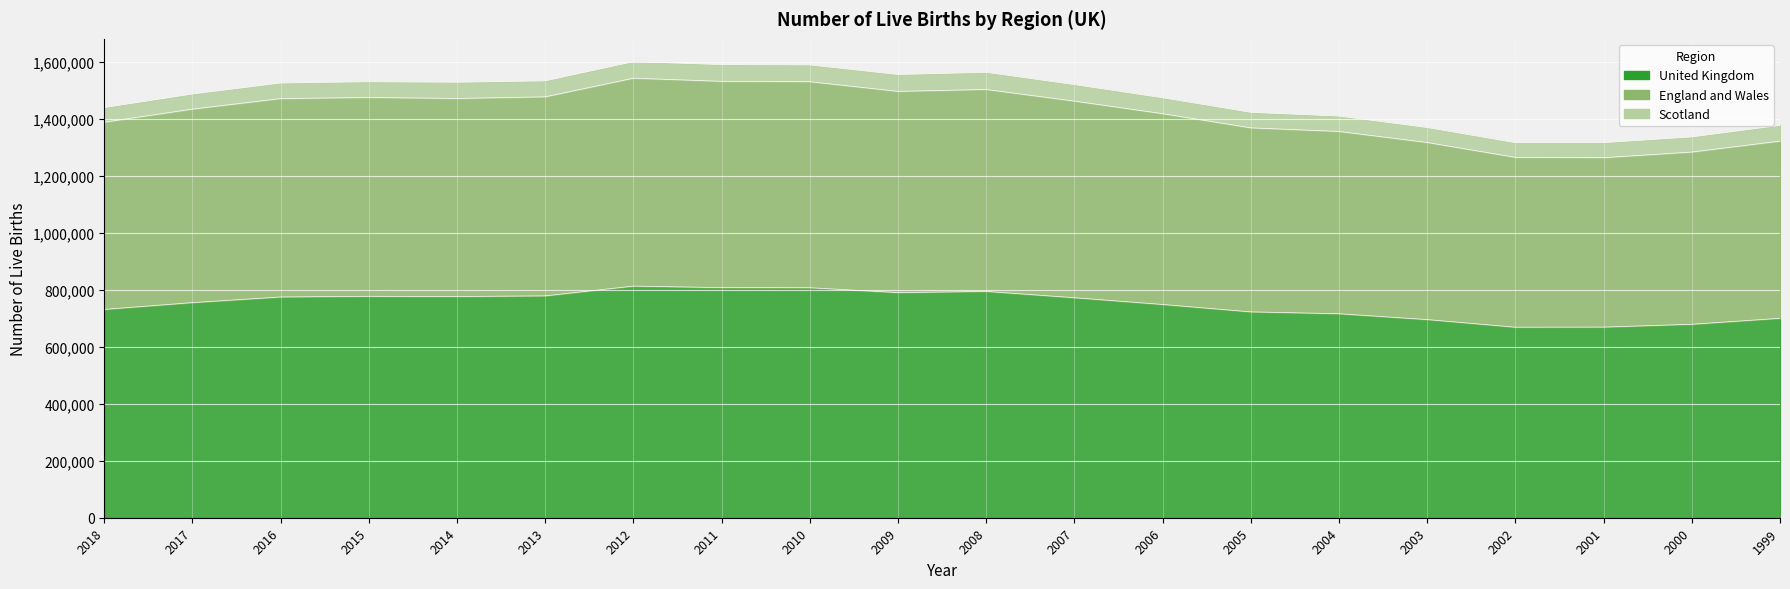

True or false: United Kingdom has a value of 1130915 at 2015.

False